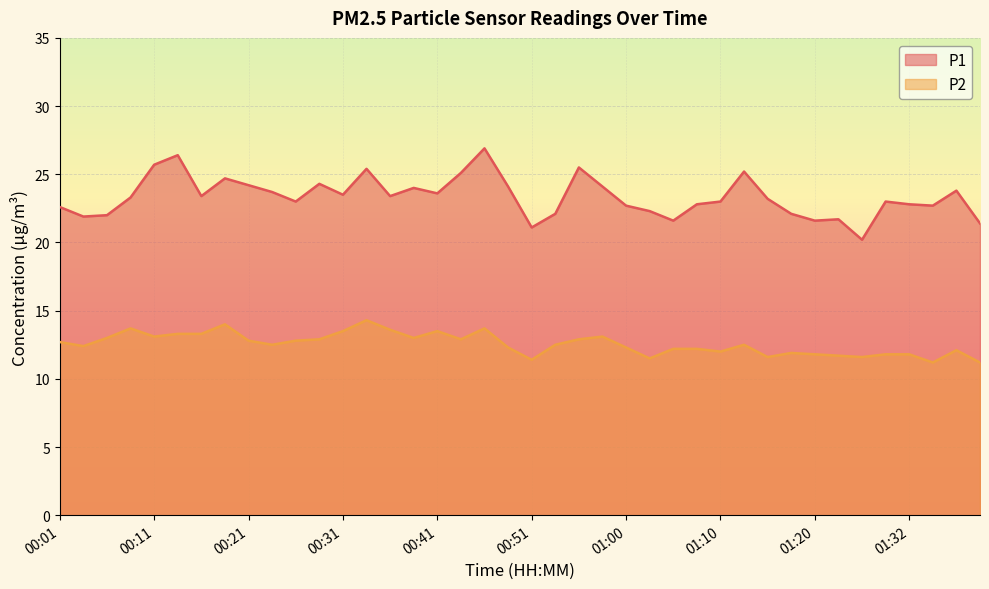

Reading left to right, what are all the values shown in this chart?

P1: 00:01=22.6	00:04=21.9	00:06=22.0	00:09=23.3	00:11=25.7	00:13=26.4	00:16=23.4	00:18=24.7	00:21=24.2	00:23=23.7	00:26=23.0	00:28=24.3	00:31=23.5	00:33=25.4	00:36=23.4	00:38=24.0	00:41=23.6	00:43=25.1	00:46=26.9	00:48=24.1	00:51=21.1	00:53=22.1	00:55=25.5	00:58=24.1	01:00=22.7	01:03=22.3	01:05=21.6	01:08=22.8	01:10=23.0	01:13=25.2	01:15=23.2	01:18=22.1	01:20=21.6	01:22=21.7	01:27=20.2	01:30=23.0	01:32=22.8	01:35=22.7	01:37=23.8	01:40=21.4
P2: 00:01=12.7	00:04=12.4	00:06=13.0	00:09=13.7	00:11=13.1	00:13=13.3	00:16=13.3	00:18=14.0	00:21=12.8	00:23=12.5	00:26=12.8	00:28=12.9	00:31=13.5	00:33=14.3	00:36=13.6	00:38=13.0	00:41=13.5	00:43=12.9	00:46=13.7	00:48=12.3	00:51=11.4	00:53=12.5	00:55=12.9	00:58=13.1	01:00=12.3	01:03=11.5	01:05=12.2	01:08=12.2	01:10=12.0	01:13=12.5	01:15=11.6	01:18=11.9	01:20=11.8	01:22=11.7	01:27=11.6	01:30=11.8	01:32=11.8	01:35=11.2	01:37=12.1	01:40=11.2